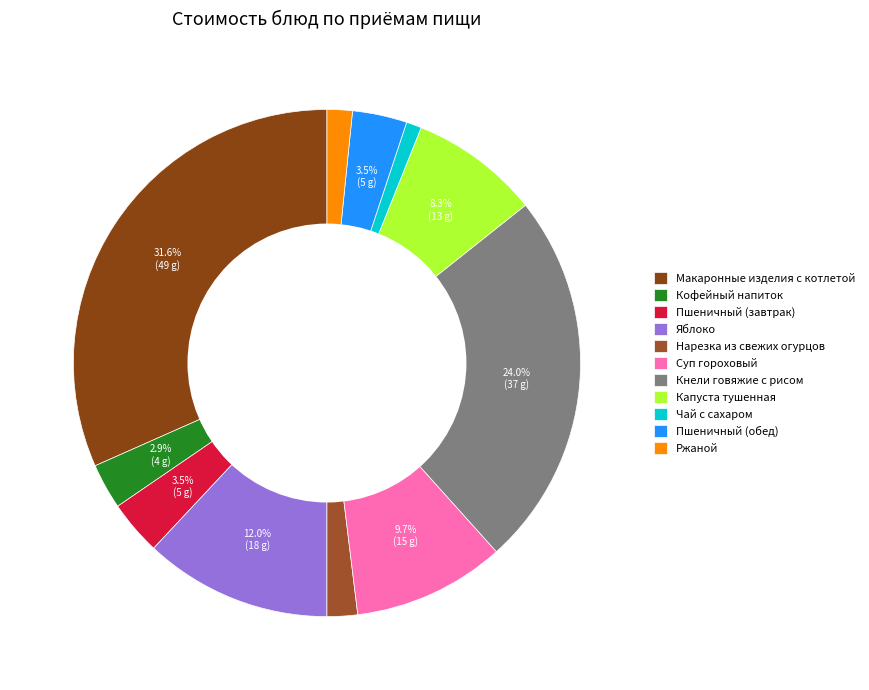

Is it true that Яблоко is 19% of the pie?

False